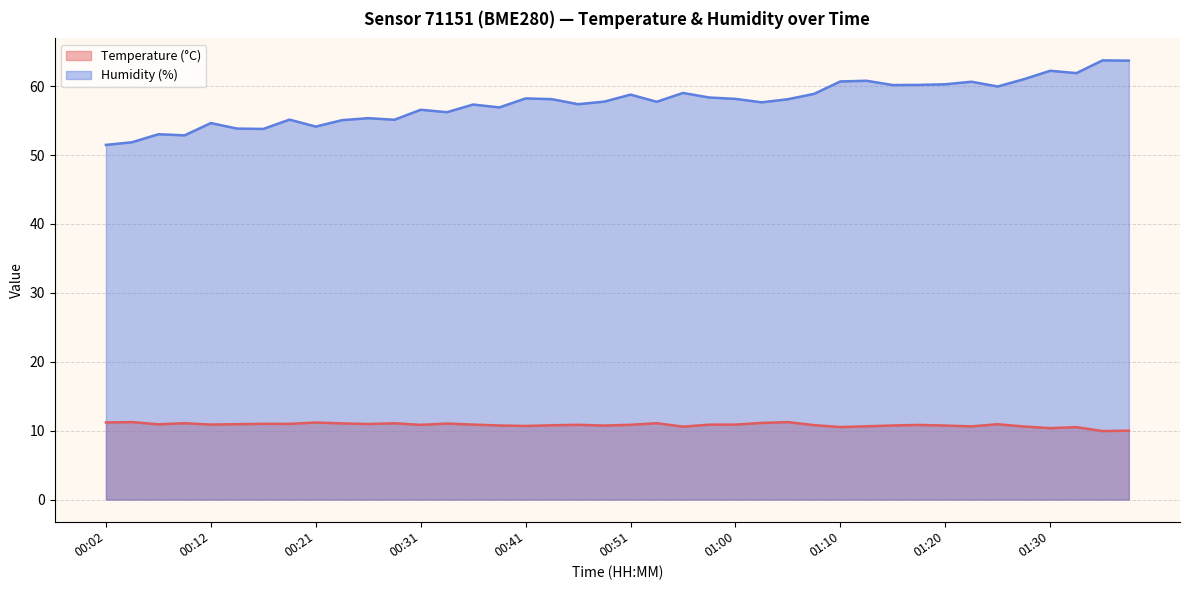

What is the difference between the highest and lowest values at 01:20?

49.5